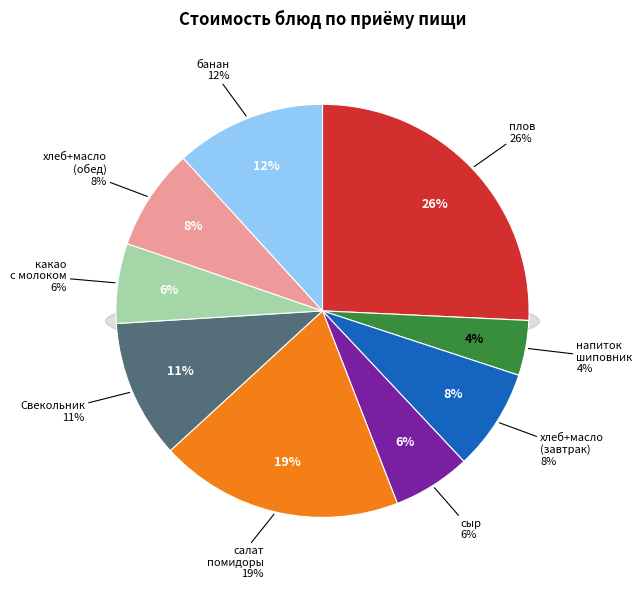

Rank the categories by value from highest to lowest.

плов из отварной говядины, салат из св помидоров, банан, Суп Свекольник, хлеб с маслом (завтрак), хлеб с маслом (обед), какао с молоком, сыр, напиток из шиповника